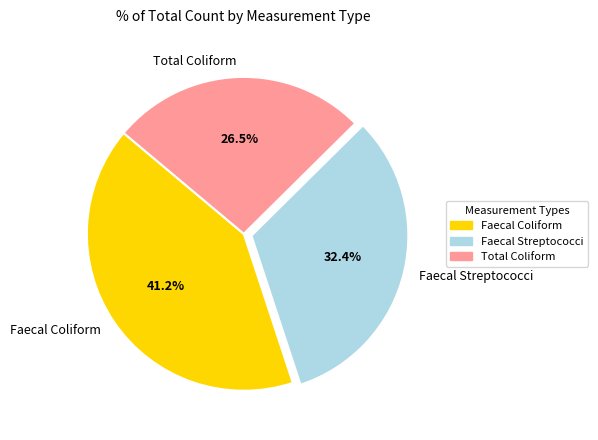

Does Total Coliform represent more than half of the total?

No